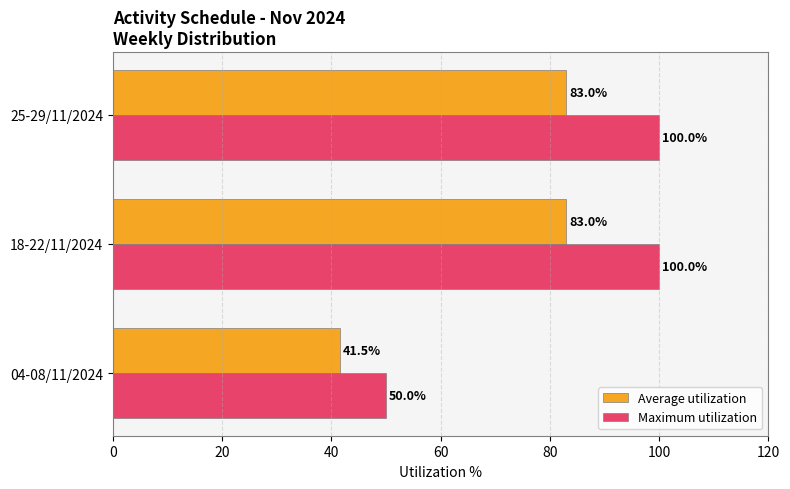

What is the sum of all Maximum utilization values?

250.0